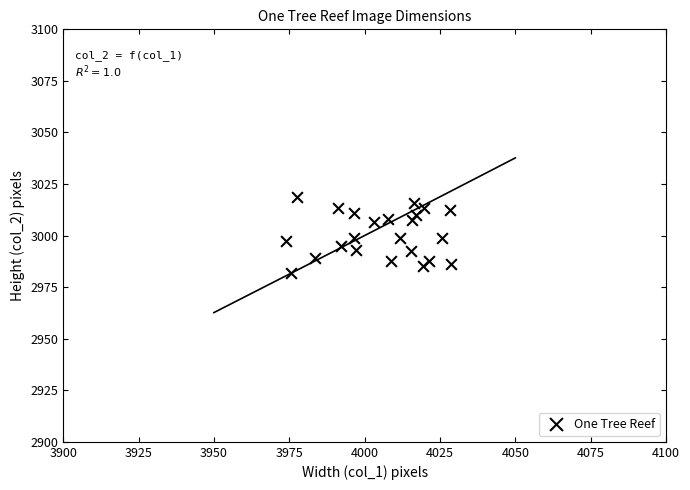

What is the range of Y values (max minus min)?

36.9